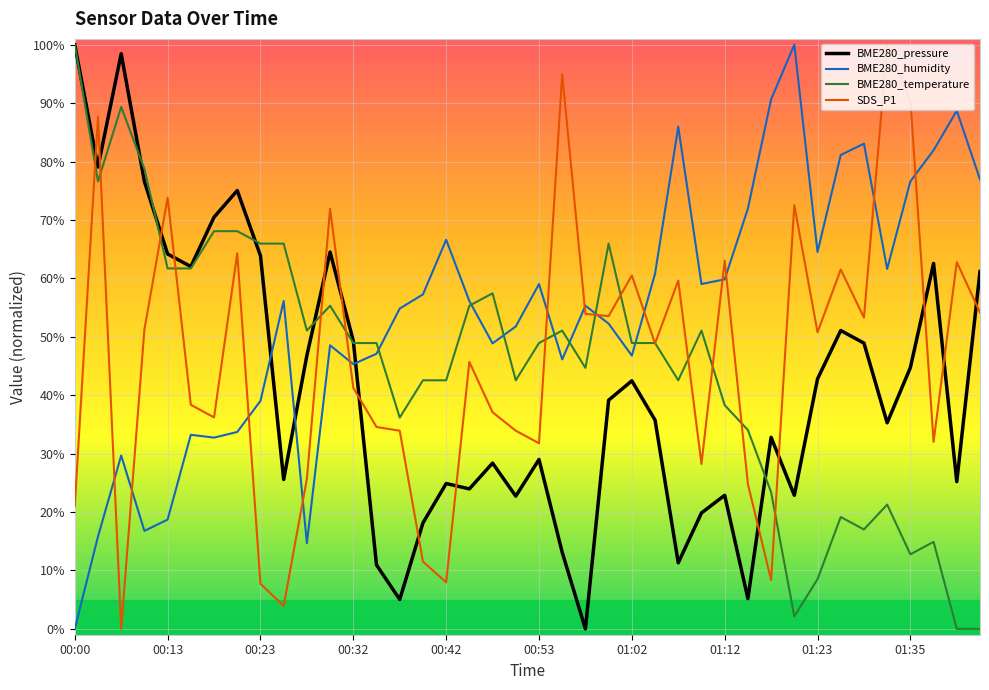

Which series has the largest total across all categories?

BME280_humidity